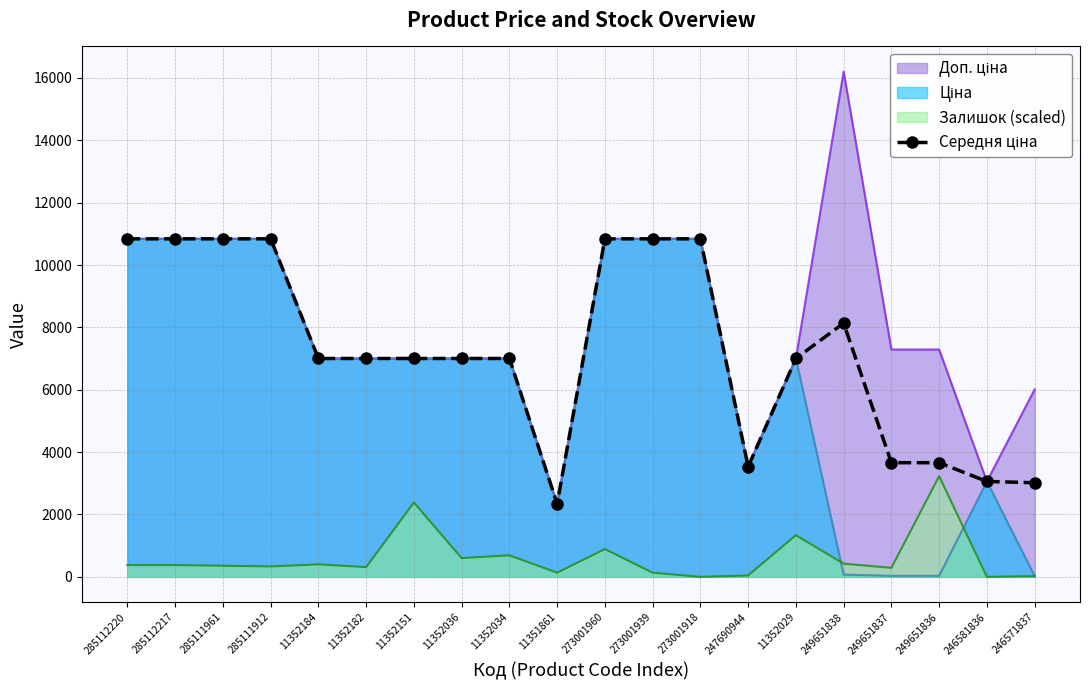

Reading left to right, transcribe all the data shown in this chart.

10840.1	10840.1	10840.1	10840.1	7002.7	7002.7	7002.7	7002.7	7002.7	2340.1	10840.1	10840.1	10840.1	3533.1	7002.7	8136.0	3661.2	3661.2	3059.8	3018.4